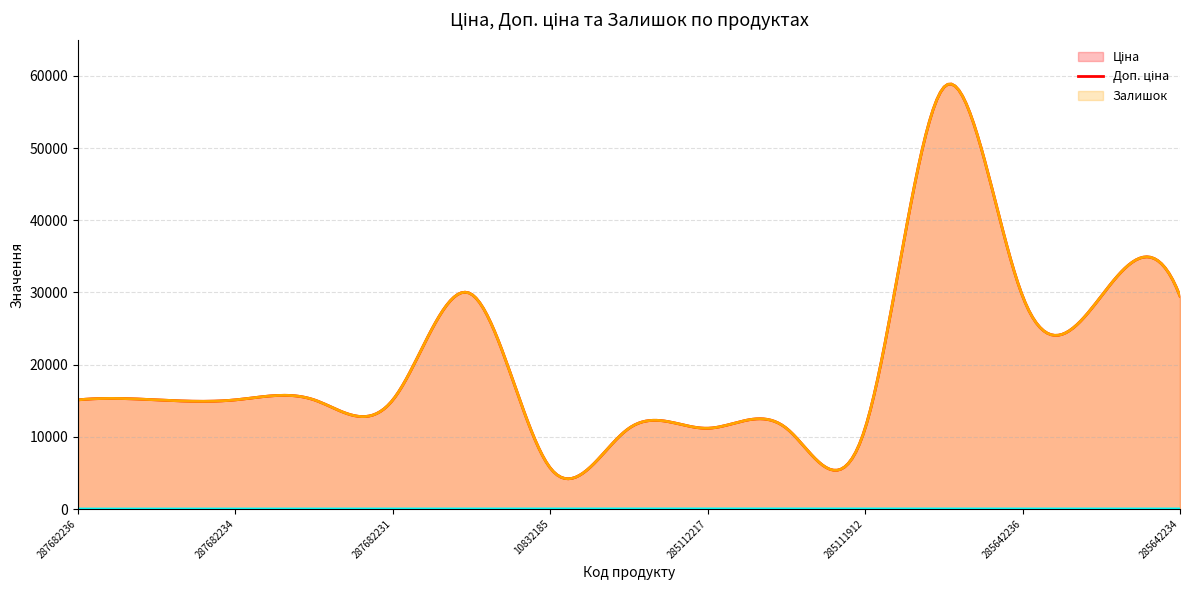

List the series in order of their peak value, highest first.

Ціна, Доп. ціна, Залишок